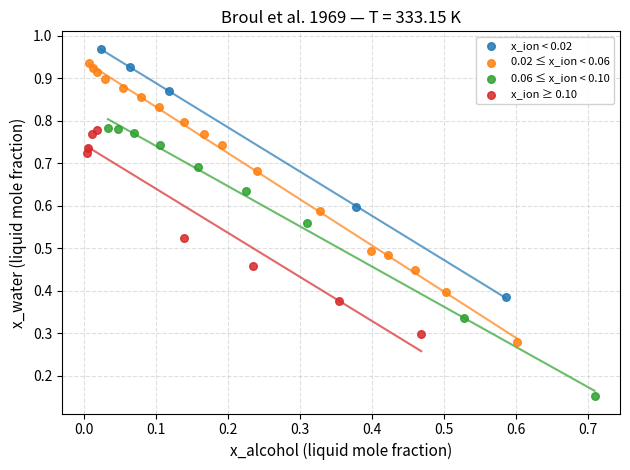

What are all the series names shown in the legend?

x_ion < 0.02, 0.02 ≤ x_ion < 0.06, 0.06 ≤ x_ion < 0.10, x_ion ≥ 0.10